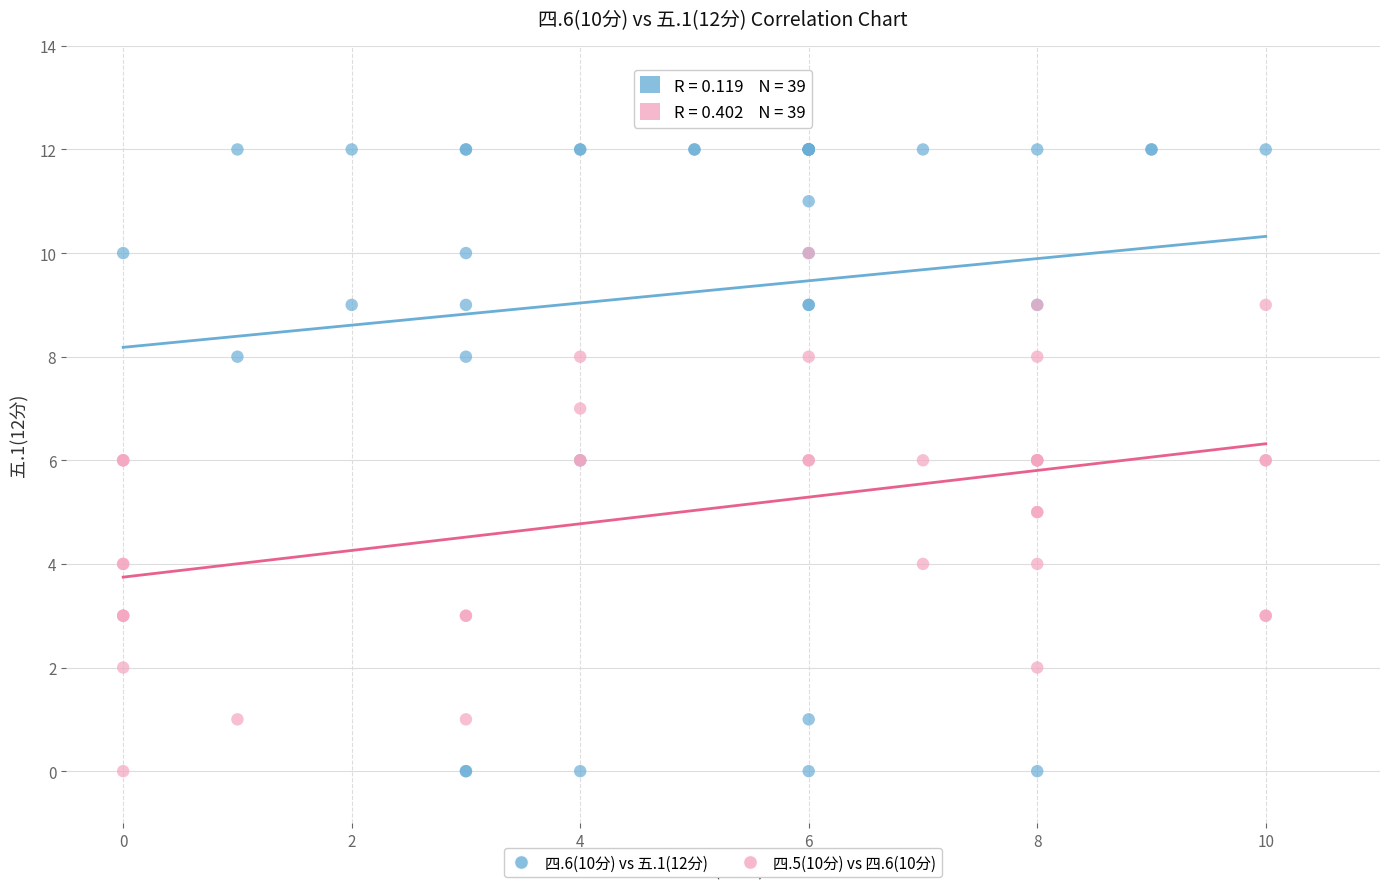

Which series has the widest spread of Y values?

四.6(10分) vs 五.1(12分)